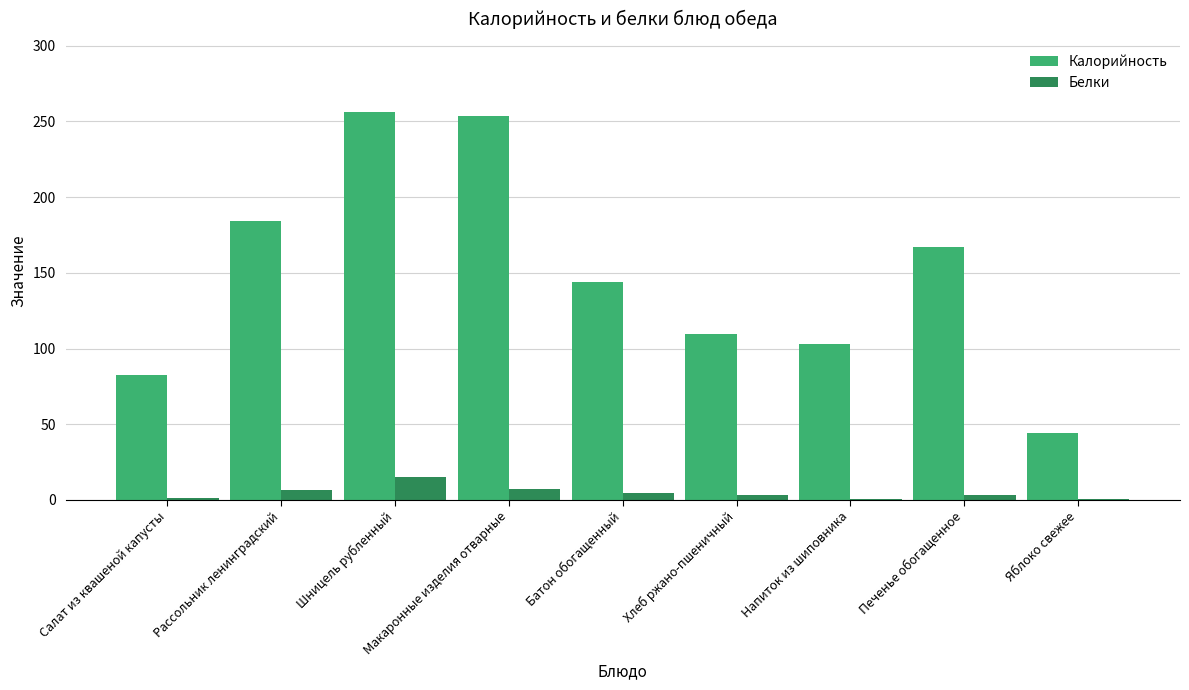

Is the value of Белки at Макаронные изделия отварные greater than the value of Калорийность at Рассольник ленинградский?

No